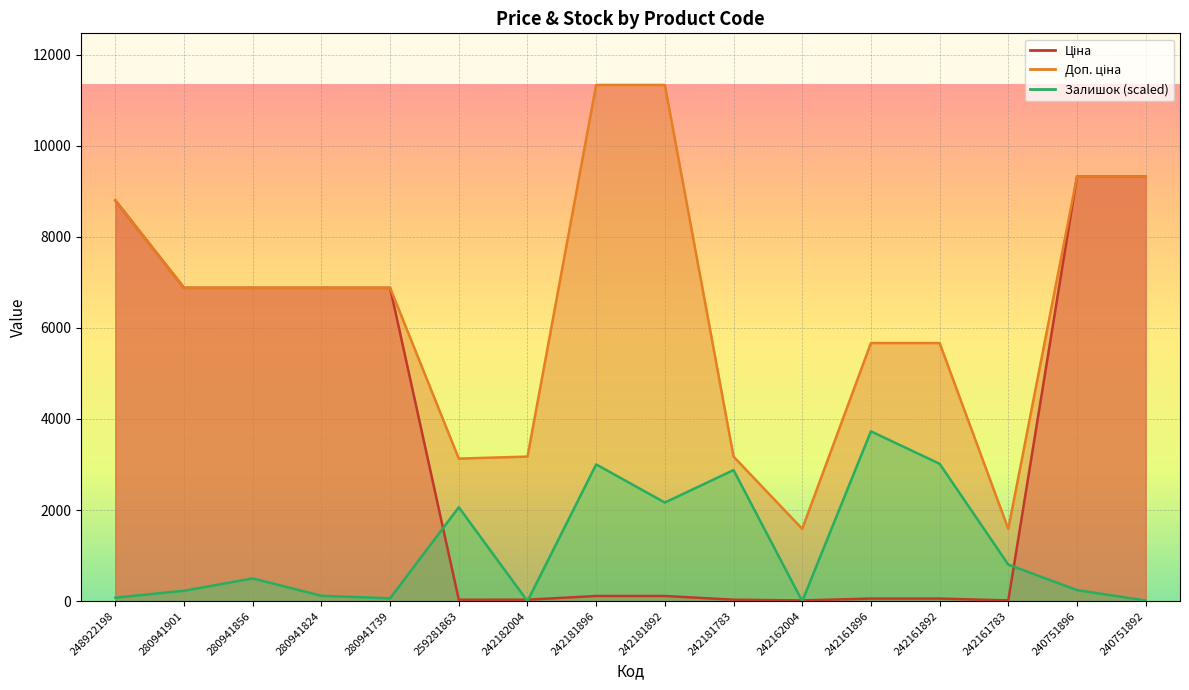

Reading right to left, what are all the values shown in this chart?

Ціна: 240751892=9321.4	240751896=9321.4	242161783=15.9	242161892=56.7	242161896=56.7	242162004=15.9	242181783=31.7	242181892=113.3	242181896=113.3	242182004=31.7	259281863=31.3	280941739=6879.5	280941824=6879.5	280941856=6879.5	280941901=6879.5	248922198=8797.6
Доп. ціна: 240751892=9321.4	240751896=9321.4	242161783=1587.0	242161892=5667.0	242161896=5667.0	242162004=1587.0	242181783=3174.0	242181892=11334.0	242181896=11334.0	242182004=3174.0	259281863=3130.0	280941739=6879.5	280941824=6879.5	280941856=6879.5	280941901=6879.5	248922198=8797.6
Залишок: 240751892=13.8	240751896=242.1	242161783=802.4	242161892=3016.0	242161896=3728.6	242162004=0.0	242181783=2877.7	242181892=2165.2	242181896=3002.2	242182004=0.0	259281863=2061.4	280941739=62.3	280941824=117.6	280941856=498.1	280941901=228.3	248922198=76.1